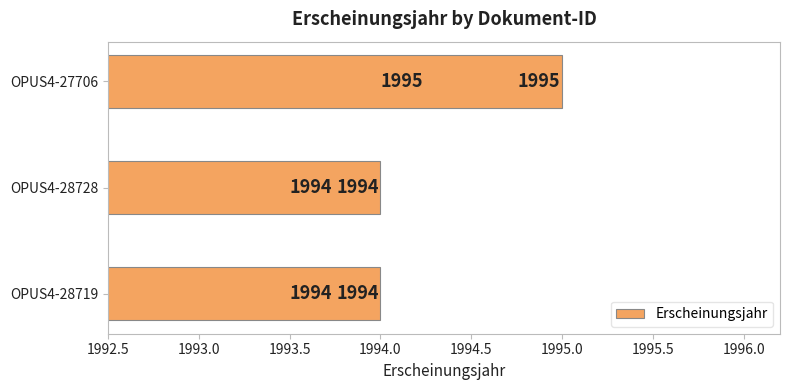

True or false: the data shows 1994 at OPUS4-28728.

True